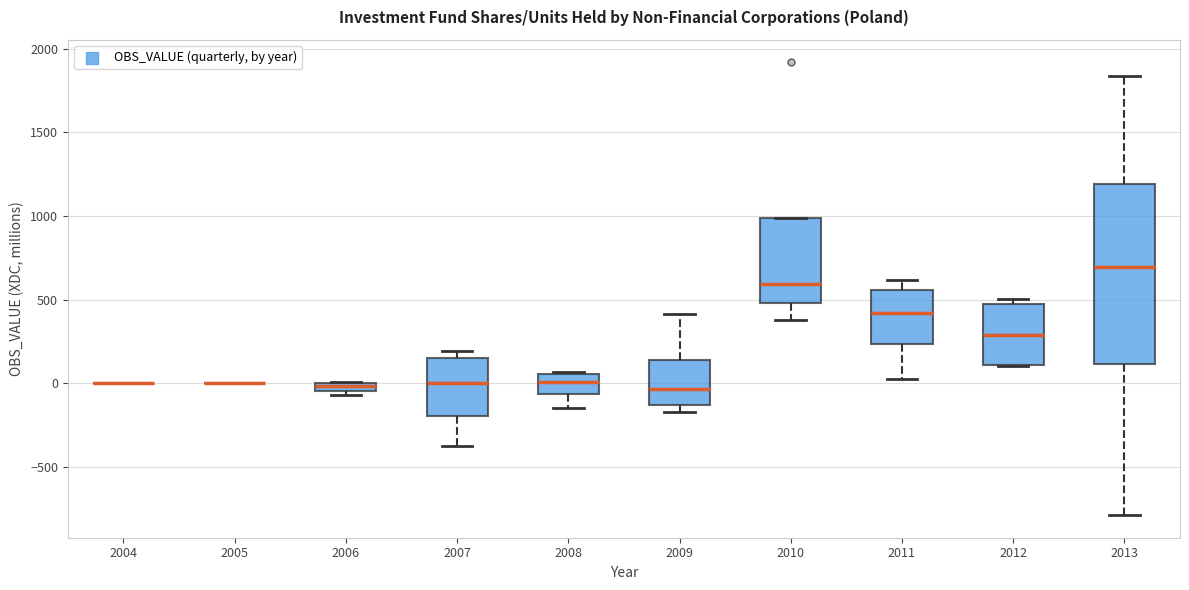

Comparing the boxes themselves (not the whiskers), which one is the tallest?

2013